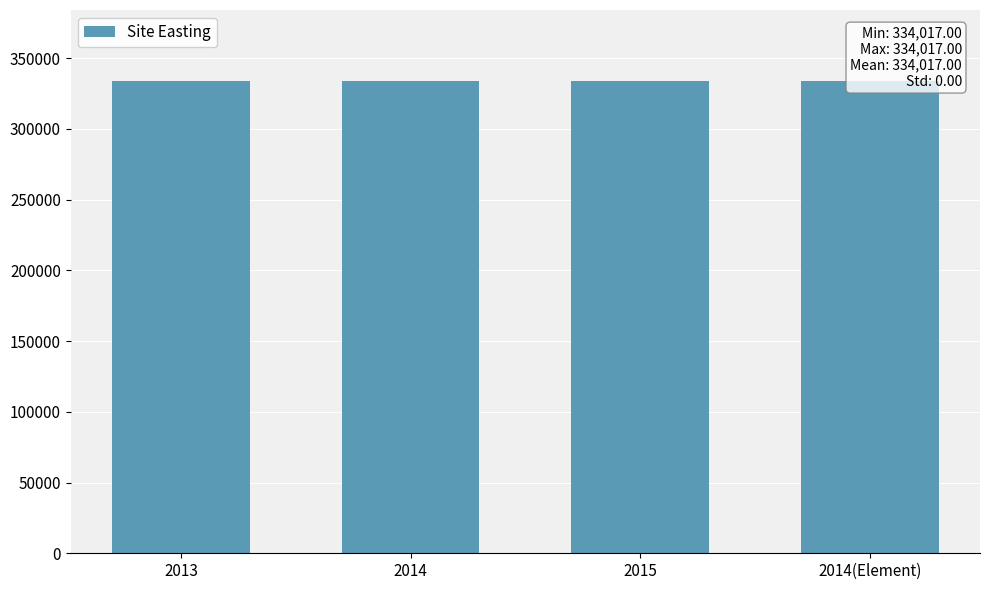

Is it true that Site Easting equals 441843 at 2015?

False